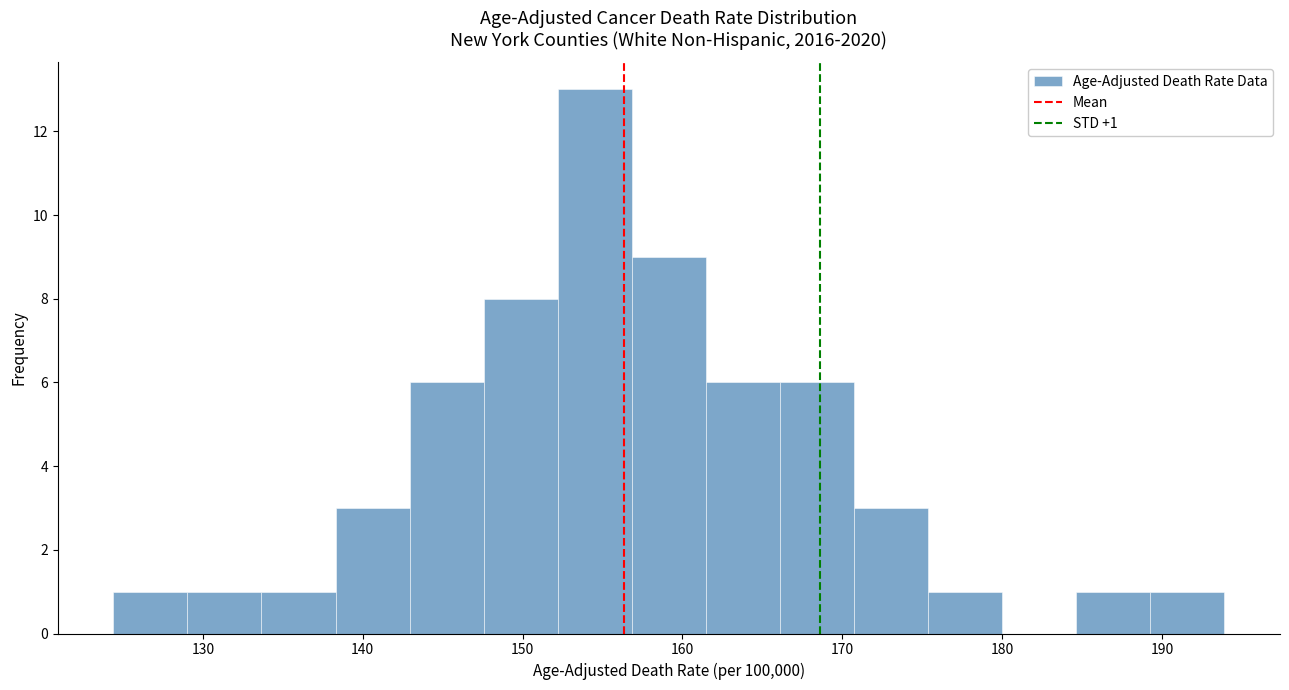

Over which range of the x-axis is the bar tallest?

152 to 157